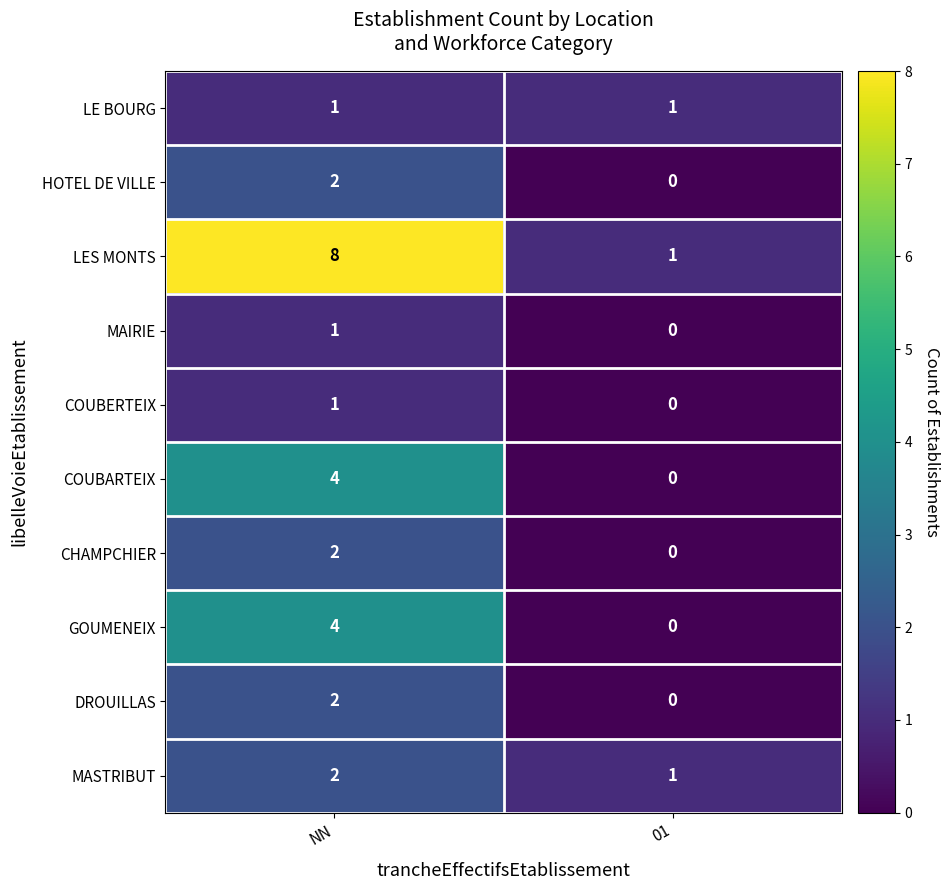

The value of COUBARTEIX at NN is 4. True or false?

True